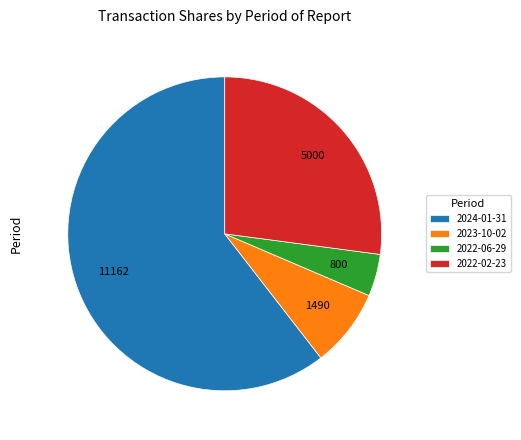

What is the largest slice in the pie chart?

2024-01-31